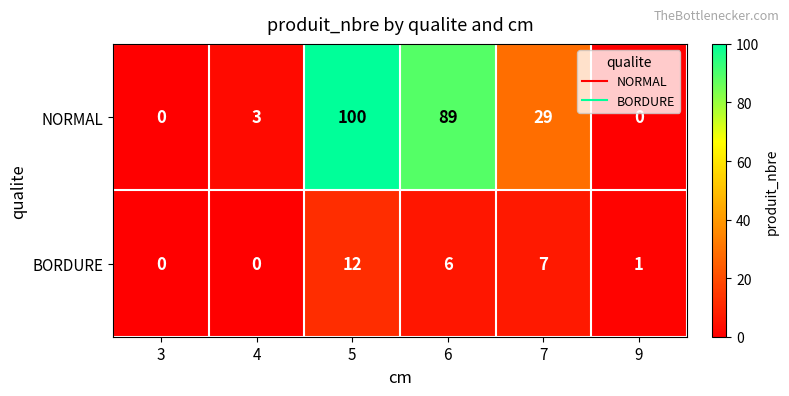

How many categories are shown in the chart?

6